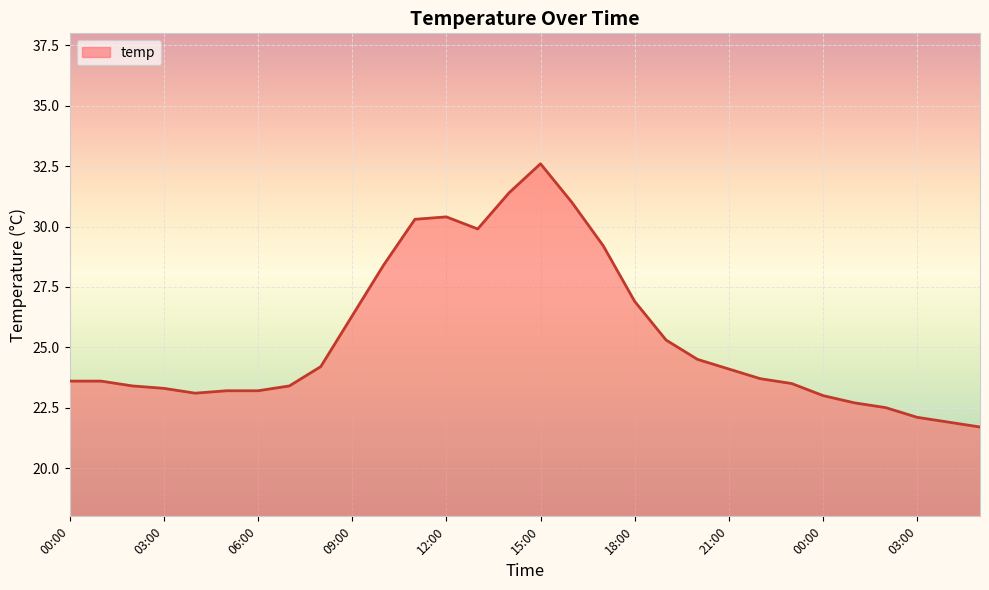

What is the difference between the maximum and minimum values?

10.9